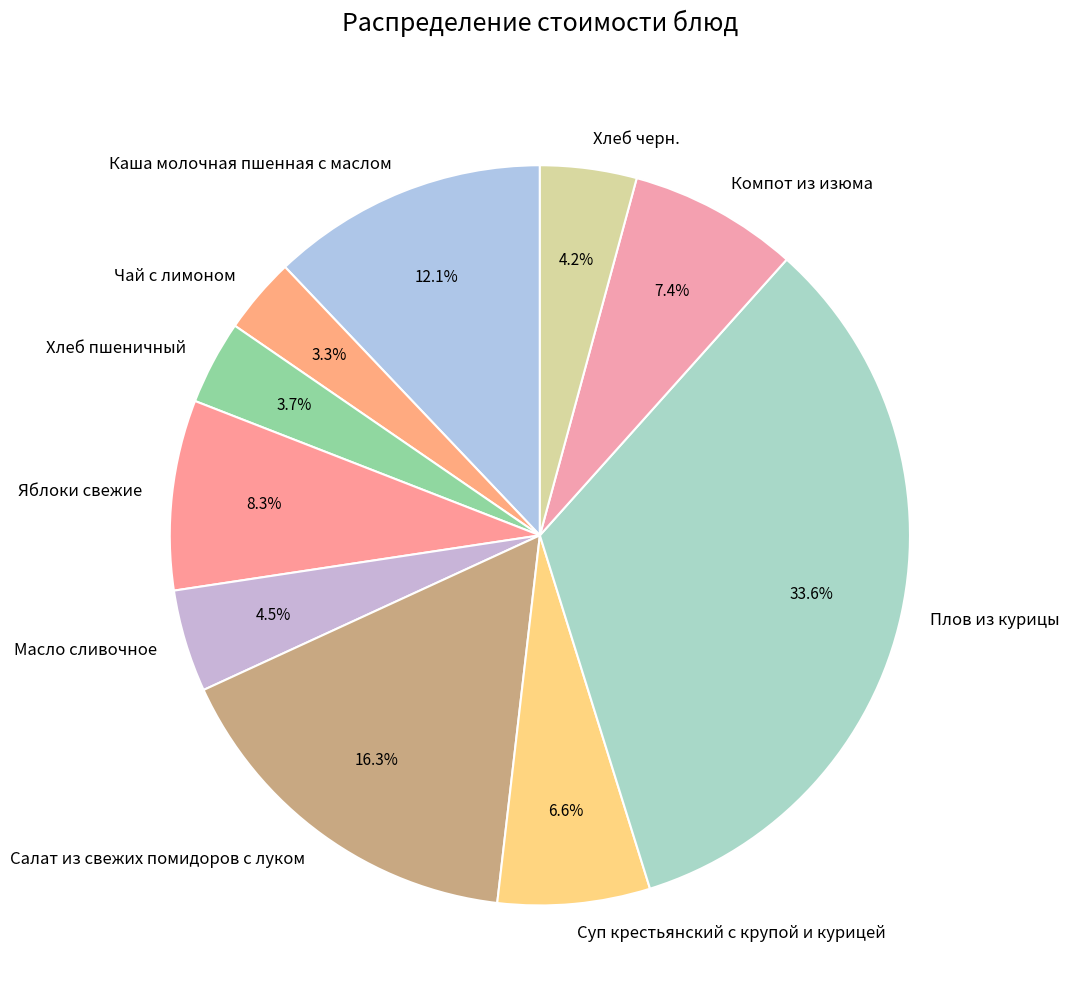

What is the largest slice in the pie chart?

Плов из курицы